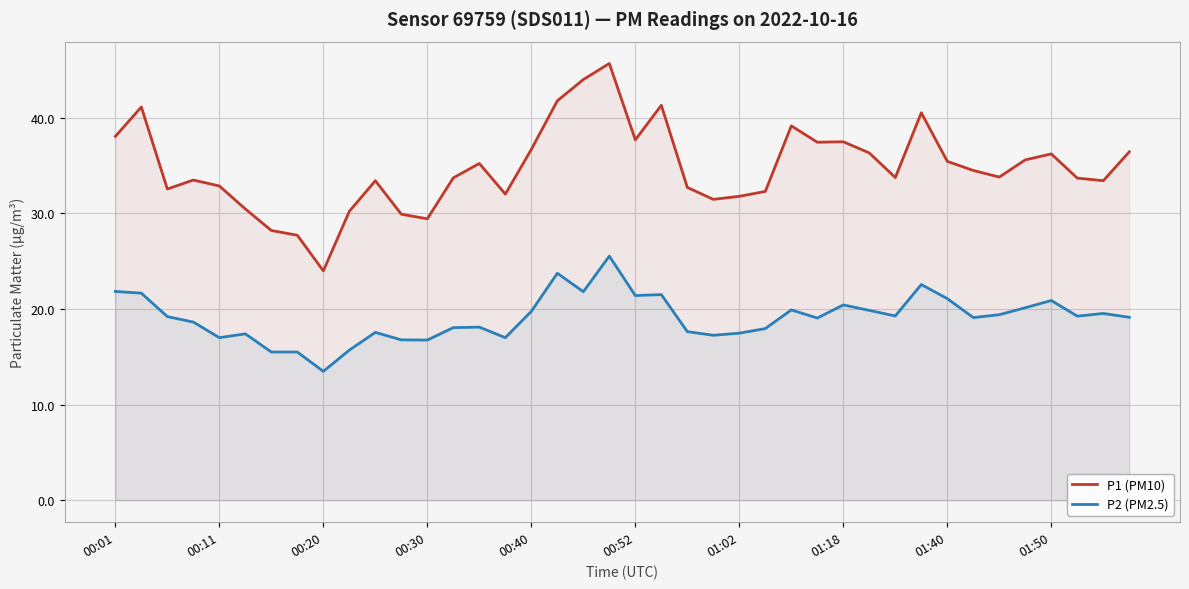

Which series has the widest spread of values?

P1 (PM10)